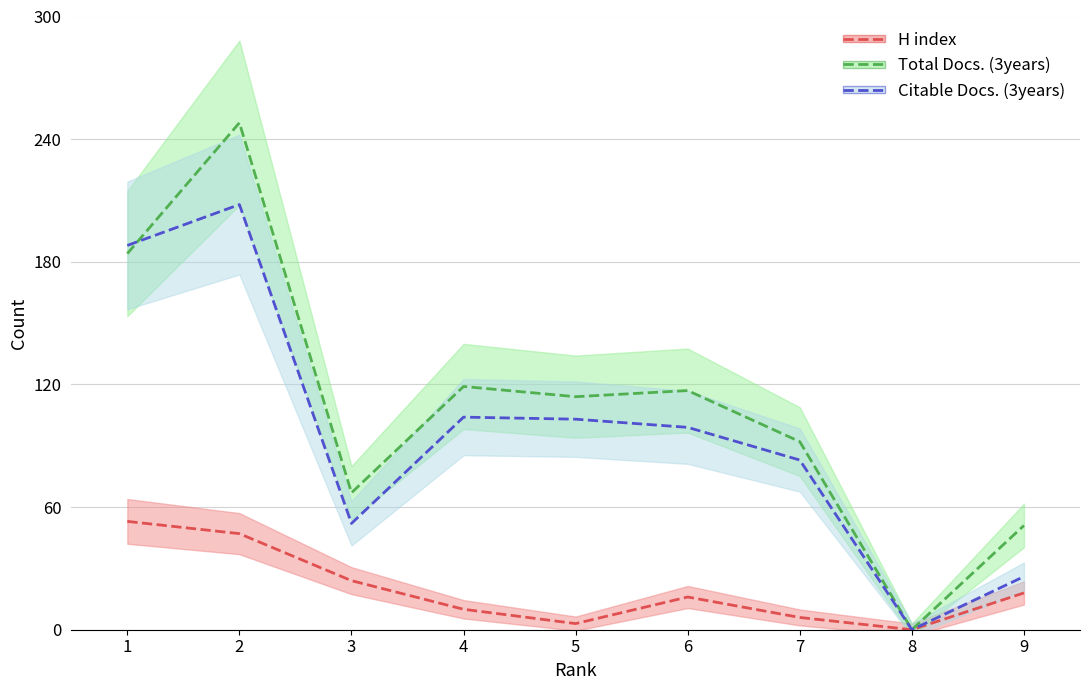

Which series has the widest spread of values?

Total Docs. (3years)